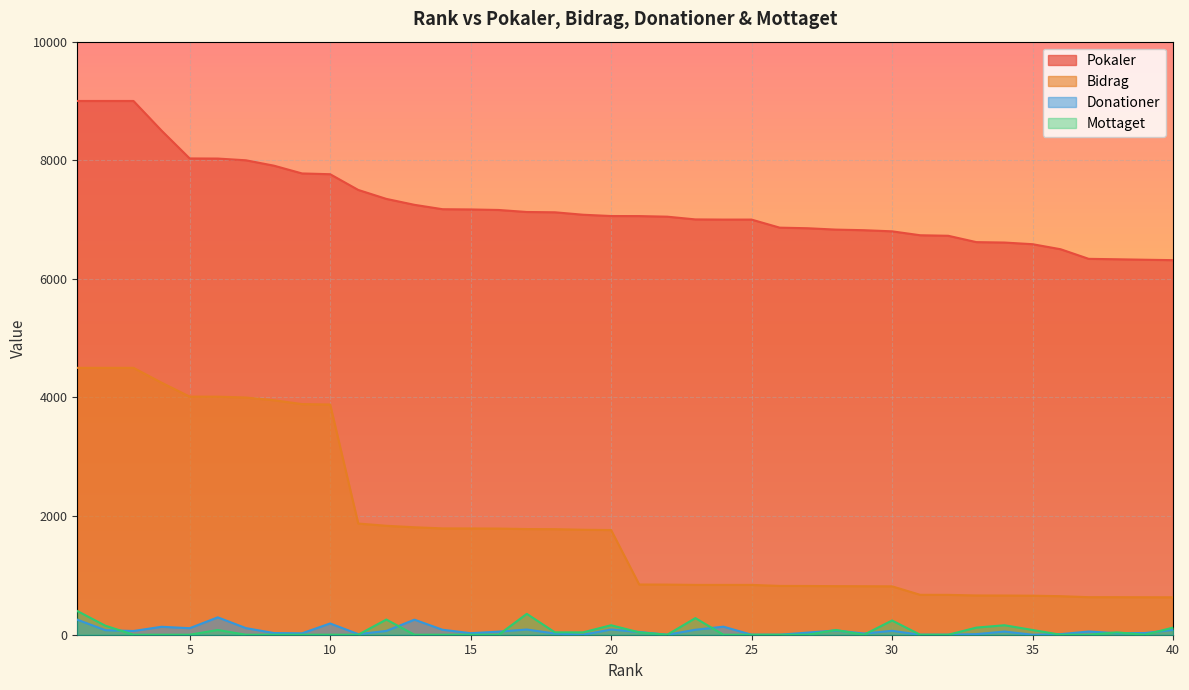

How many data points in Bidrag are less than 1765?

20